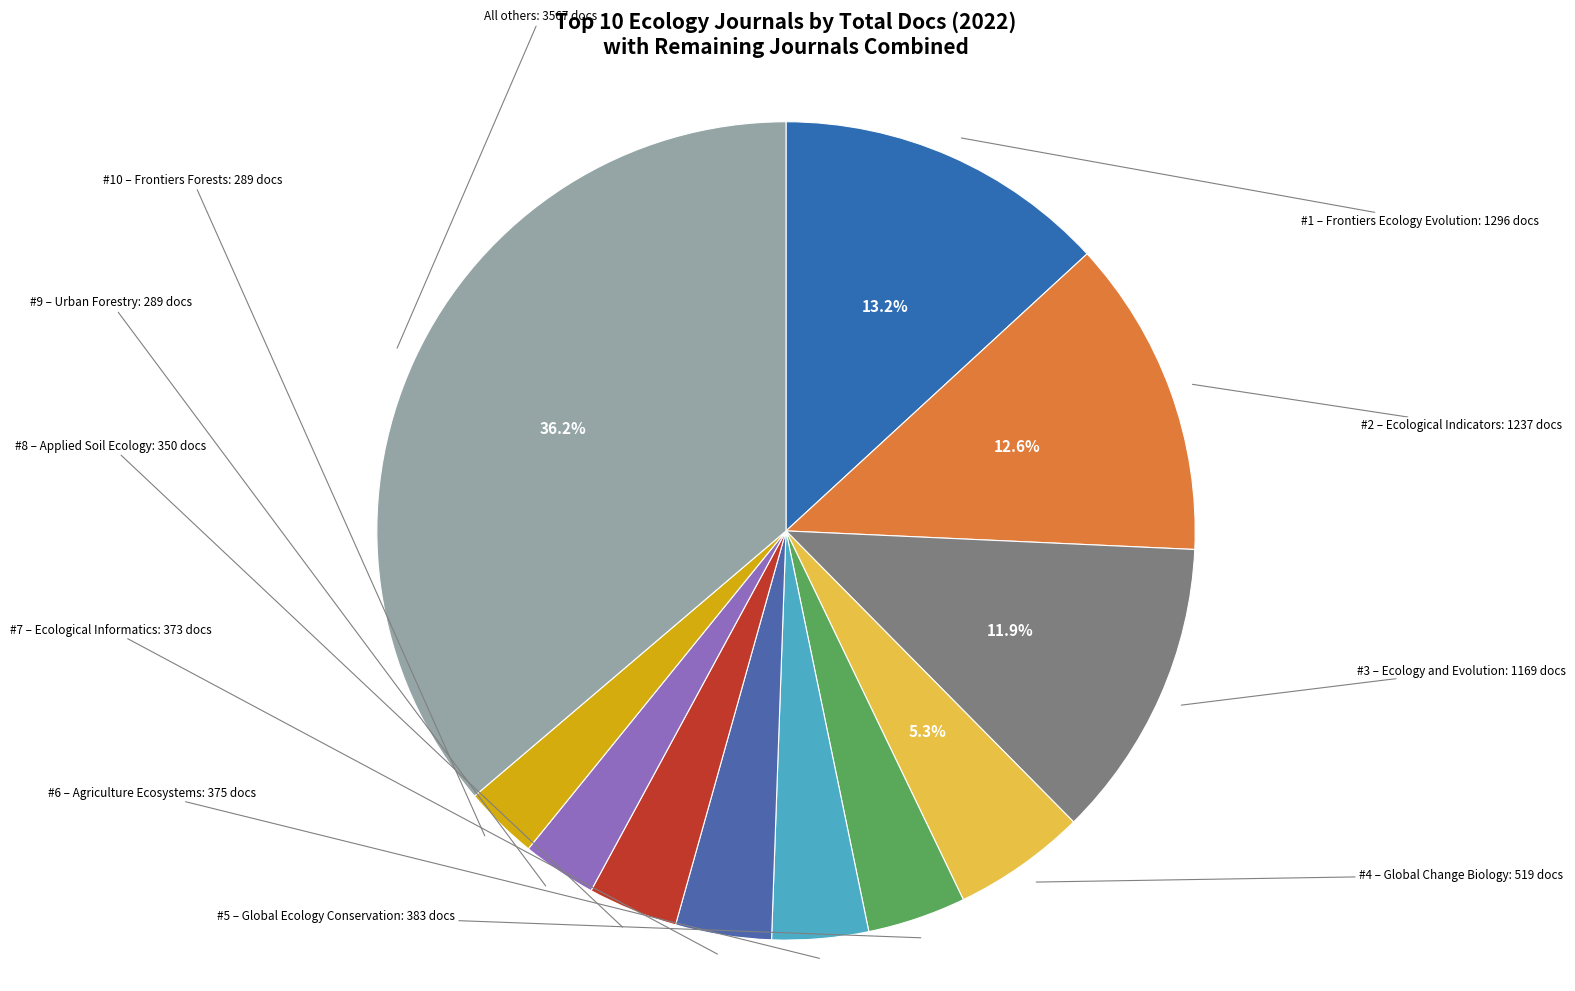

How many segments does this pie chart have?

11